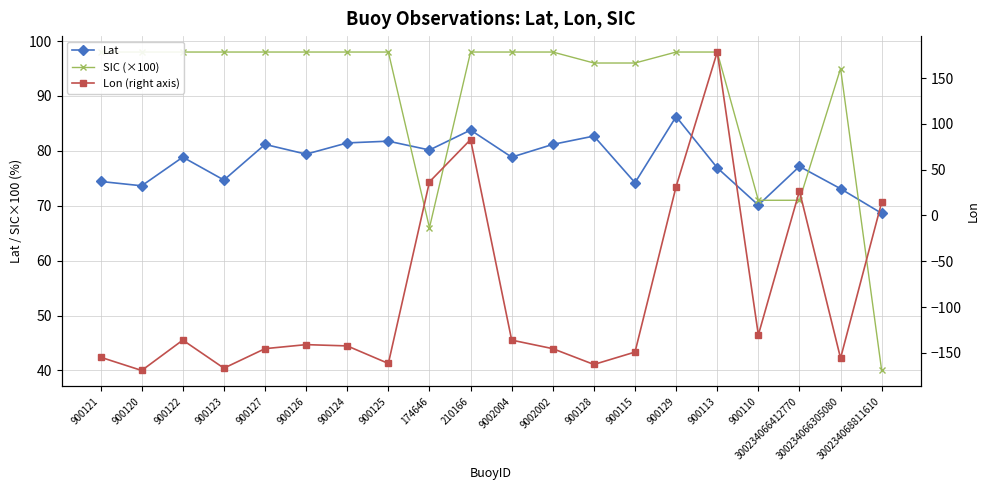

What is the difference between the Lon (right axis) values at 210166 and 900128?

245.5